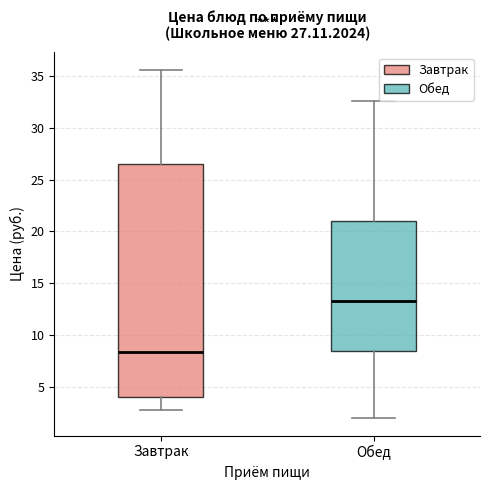

Comparing the boxes themselves (not the whiskers), which one is the tallest?

Завтрак